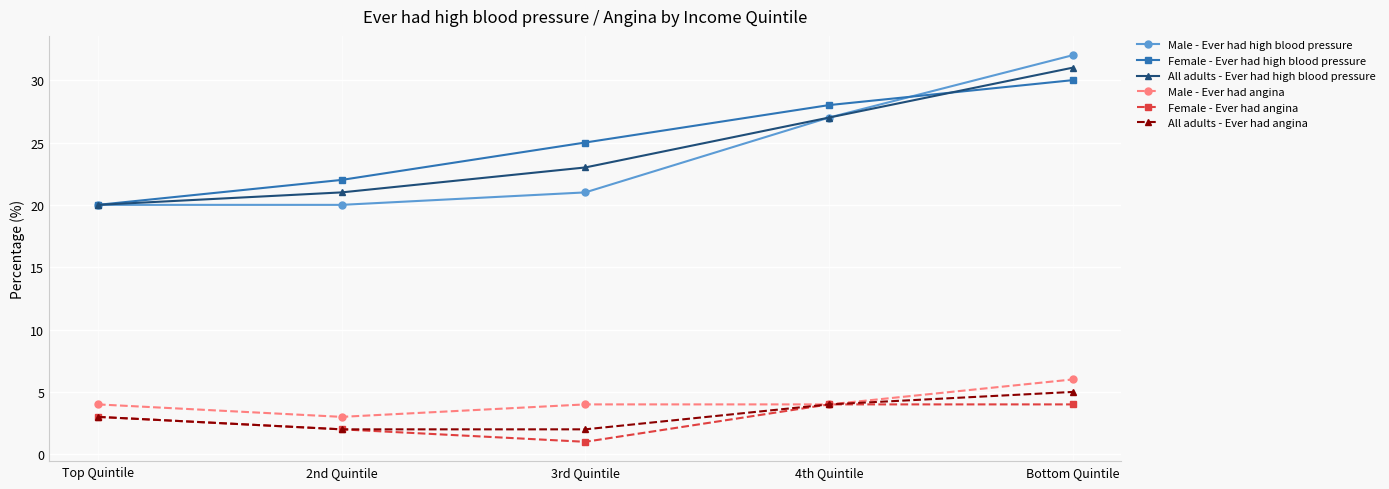

At how many categories does at least one series exceed 13?

5